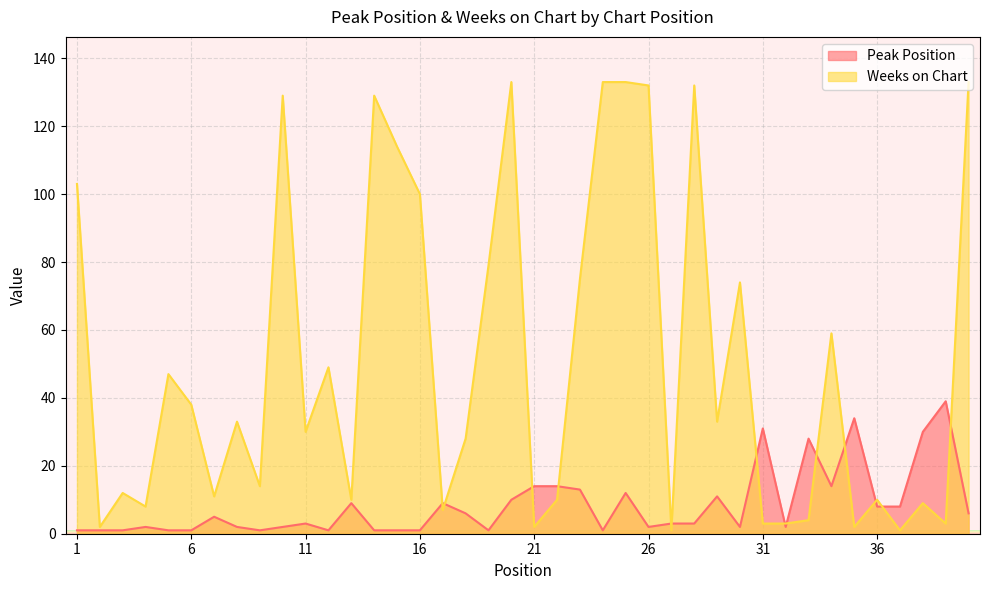

Reading right to left, transcribe all the data shown in this chart.

Peak Position: 40=6	39=39	38=30	37=8	36=8	35=34	34=14	33=28	32=2	31=31	30=2	29=11	28=3	27=3	26=2	25=12	24=1	23=13	22=14	21=14	20=10	19=1	18=6	17=9	16=1	15=1	14=1	13=9	12=1	11=3	10=2	9=1	8=2	7=5	6=1	5=1	4=2	3=1	2=1	1=1
Weeks on Chart: 40=133	39=3	38=9	37=1	36=10	35=2	34=59	33=4	32=3	31=3	30=74	29=33	28=132	27=1	26=132	25=133	24=133	23=75	22=10	21=2	20=133	19=79	18=28	17=7	16=100	15=114	14=129	13=10	12=49	11=30	10=129	9=14	8=33	7=11	6=38	5=47	4=8	3=12	2=2	1=103